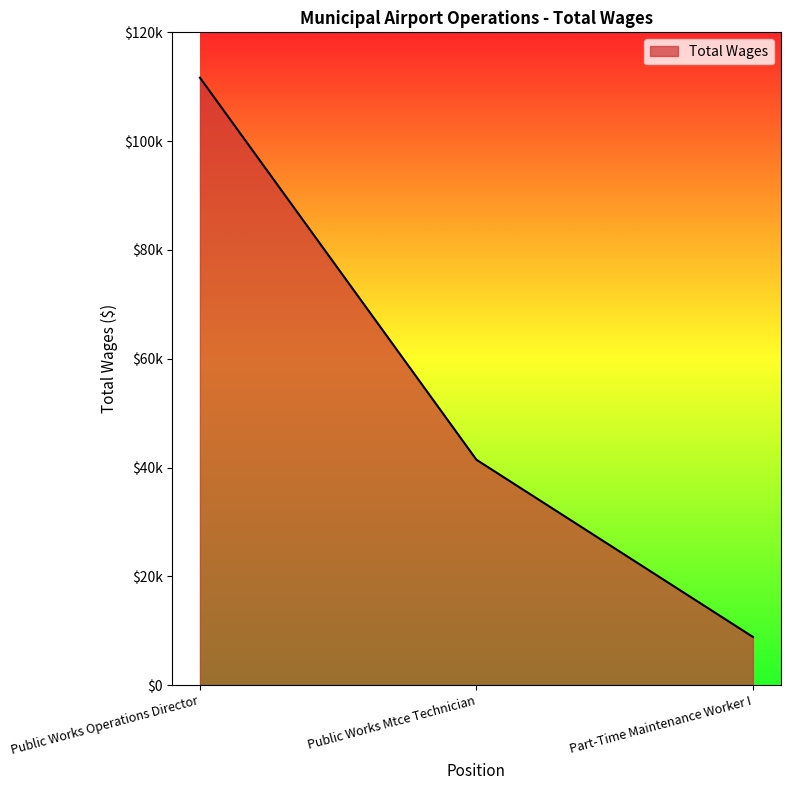

What is the change in value from Public Works Operations Director to Public Works Mtce Technician?

-70224